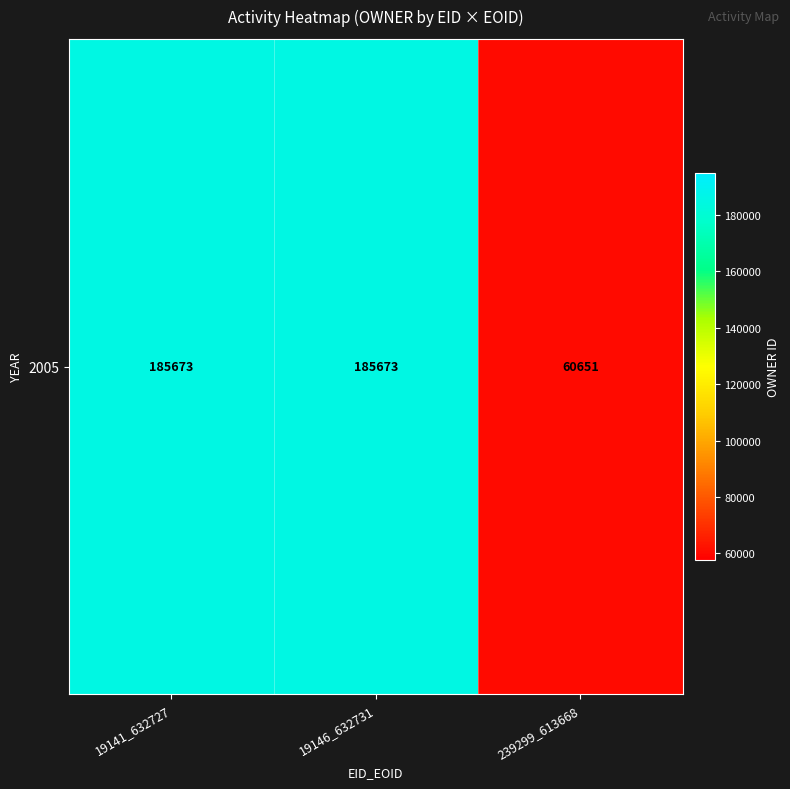

Reading right to left, what are all the values shown in this chart?

239299_613668=60651	19146_632731=185673	19141_632727=185673